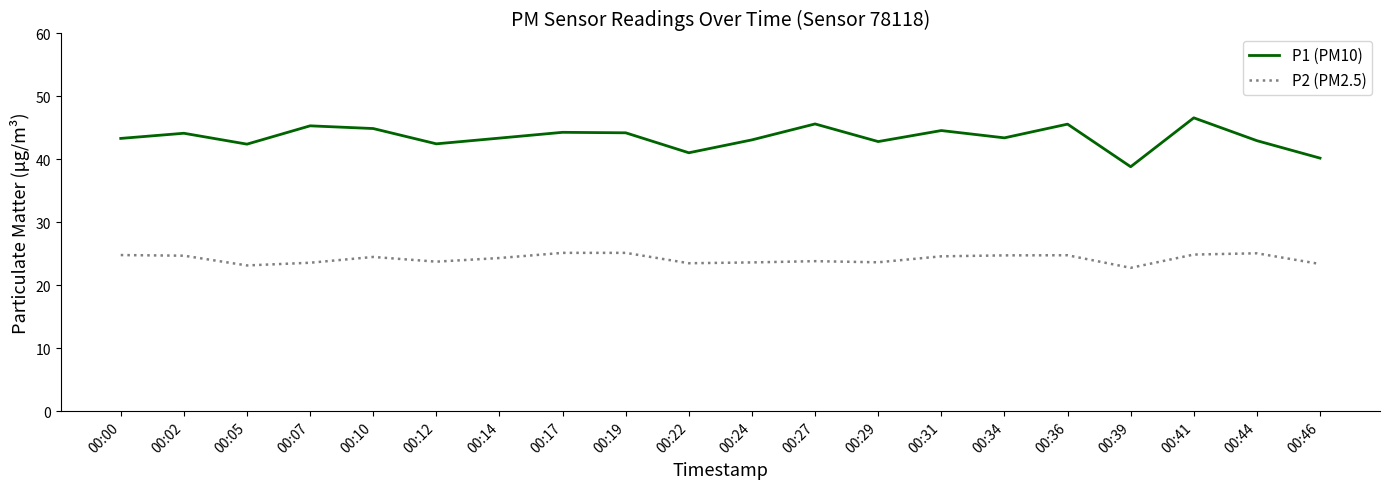

At which category does P1 (PM10) reach its first local peak?

00:02